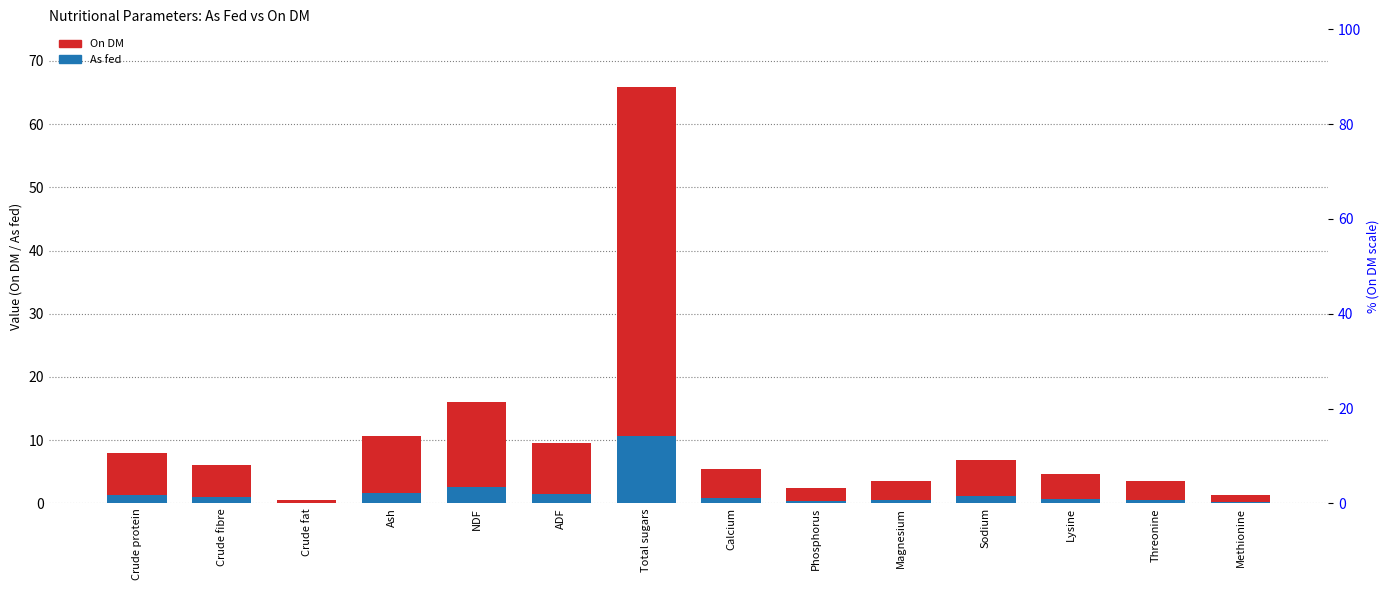

Reading left to right, what are all the values shown in this chart?

On DM: Crude protein=7.9	Crude fibre=6.0	Crude fat=0.5	Ash=10.6	NDF=16.0	ADF=9.5	Total sugars=65.8	Calcium=5.5	Phosphorus=2.4	Magnesium=3.6	Sodium=6.8	Lysine=4.6	Threonine=3.6	Methionine=1.3
As fed: Crude protein=1.3	Crude fibre=1.0	Crude fat=0.1	Ash=1.7	NDF=2.6	ADF=1.5	Total sugars=10.6	Calcium=0.9	Phosphorus=0.4	Magnesium=0.6	Sodium=1.1	Lysine=0.7	Threonine=0.6	Methionine=0.2